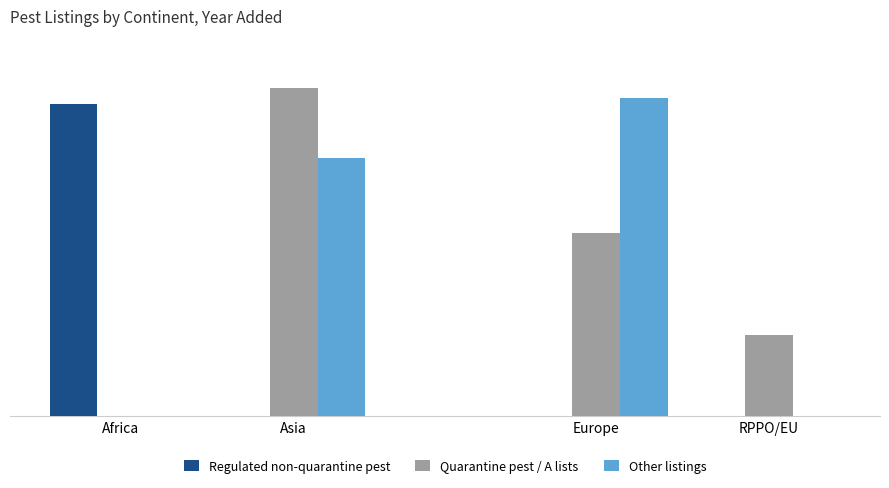

What is the average value of the Quarantine pest / A lists series?

1498